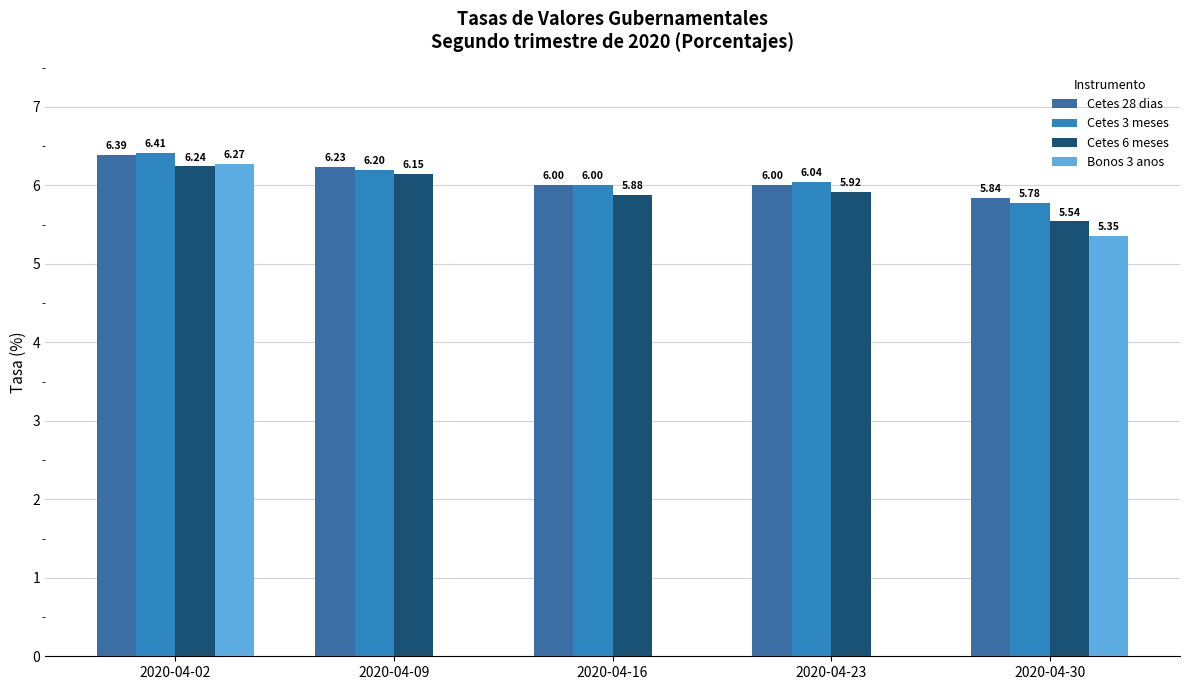

Reading left to right, list all the values displayed in this chart.

Cetes 28 dias: 6.4	6.2	6.0	6.0	5.8
Cetes 3 meses: 6.4	6.2	6.0	6.0	5.8
Cetes 6 meses: 6.2	6.2	5.9	5.9	5.5
Bonos 3 anos: 6.3	0.0	0.0	0.0	5.3